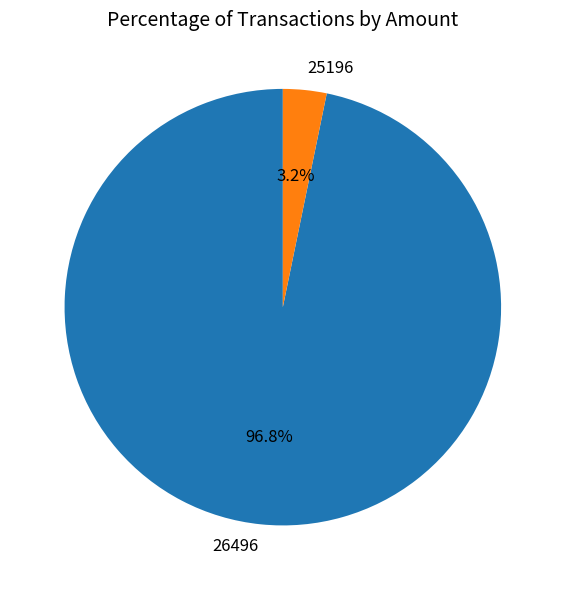

What percentage is the 26496 slice, to the nearest percent?

97%